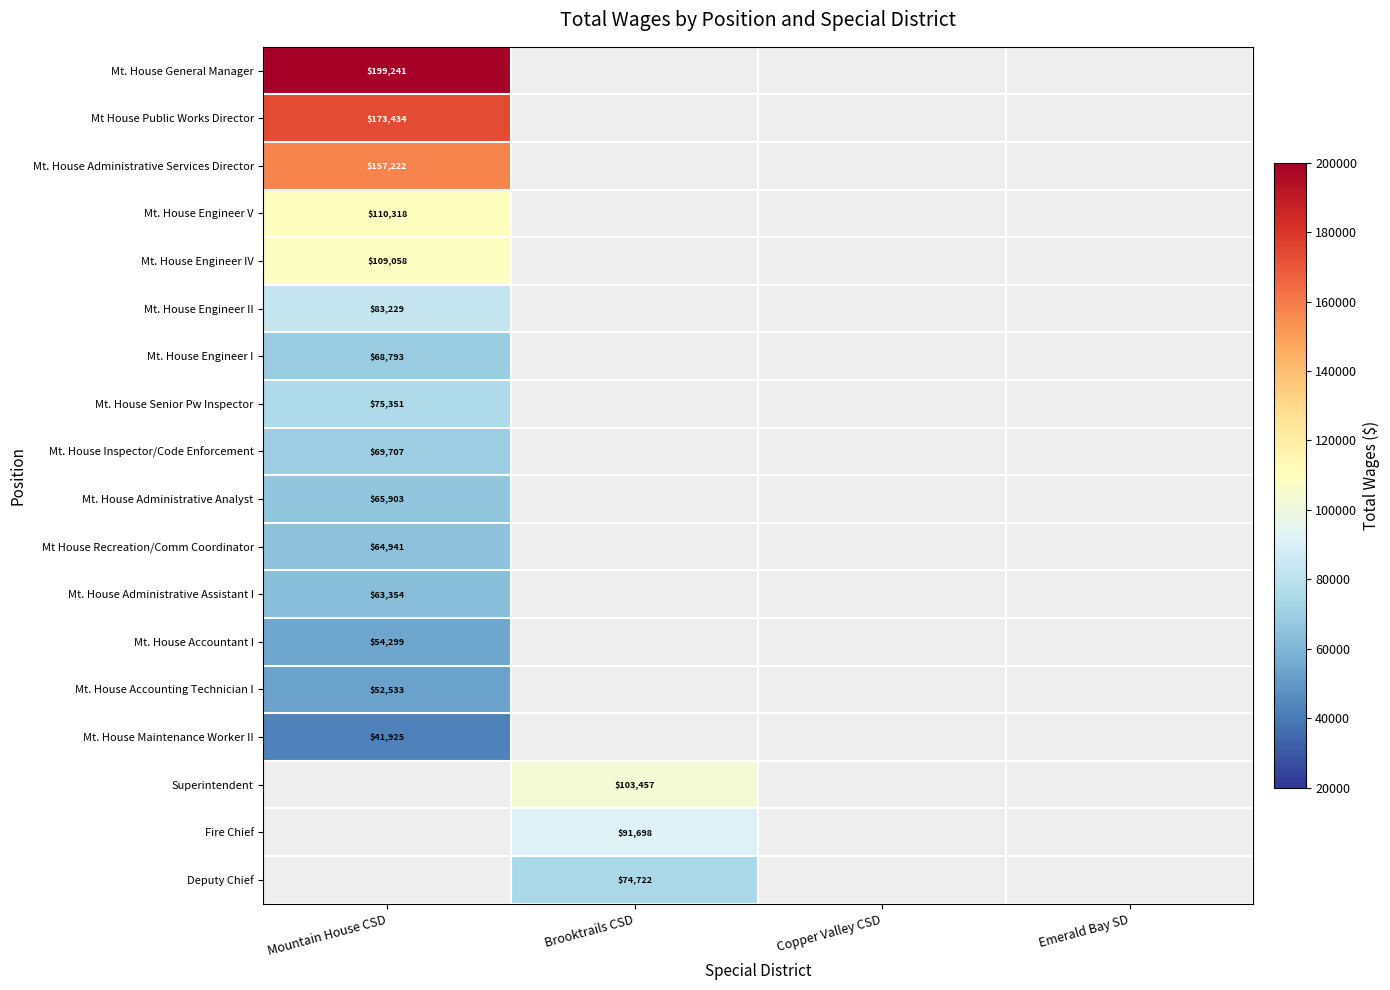

The Mt House Public Works Director series shows 80693 at Mountain House CSD. True or false?

False